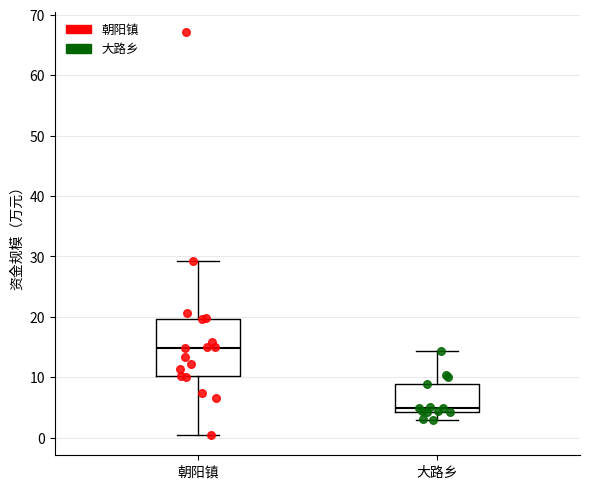

Which box's median line is the highest?

朝阳镇